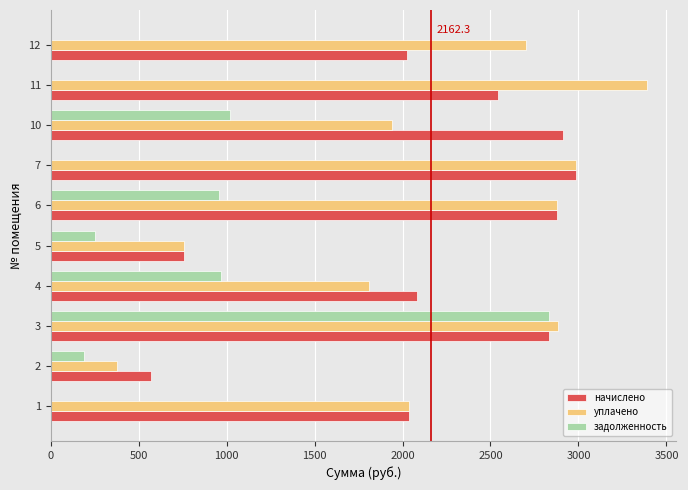

What is the greatest value displayed?

3387.4